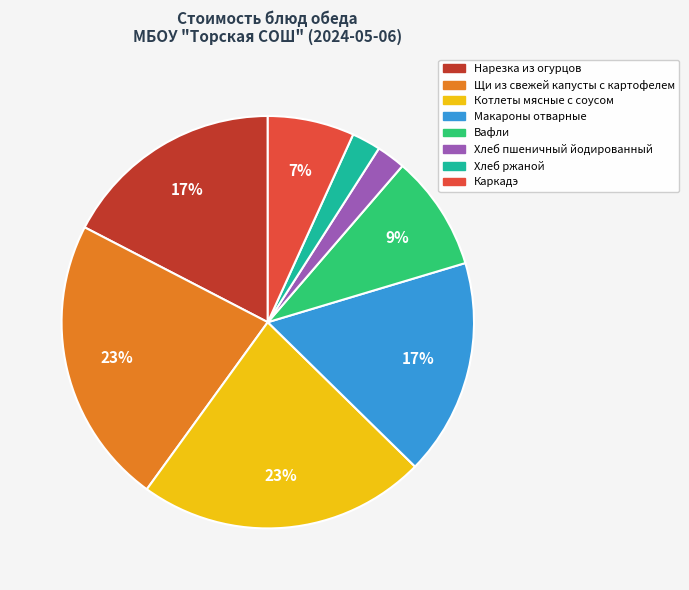

What percentage is the Хлеб пшеничный йодированный slice, to the nearest percent?

2%